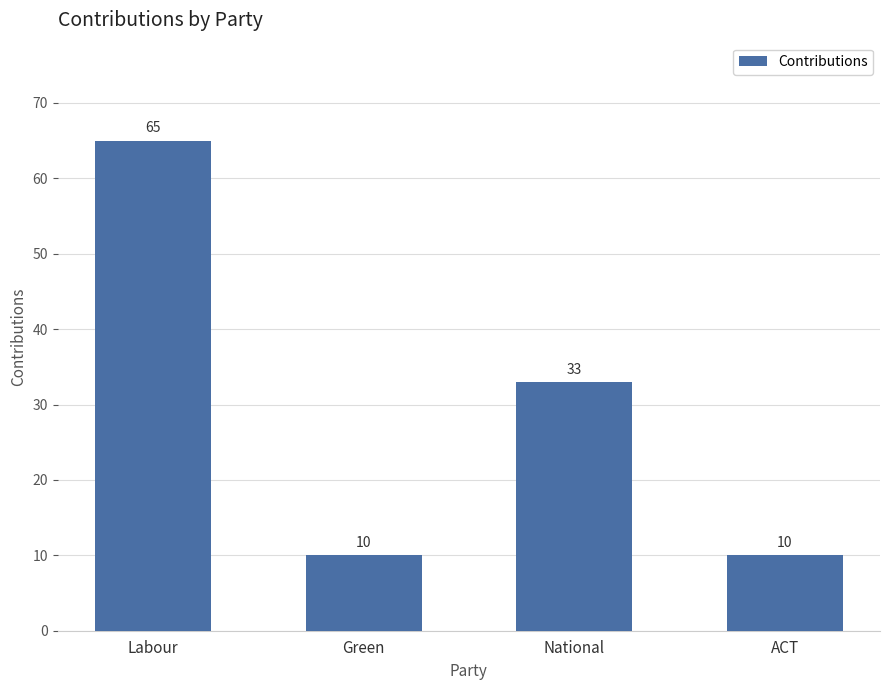

How many data points does each series have?

4